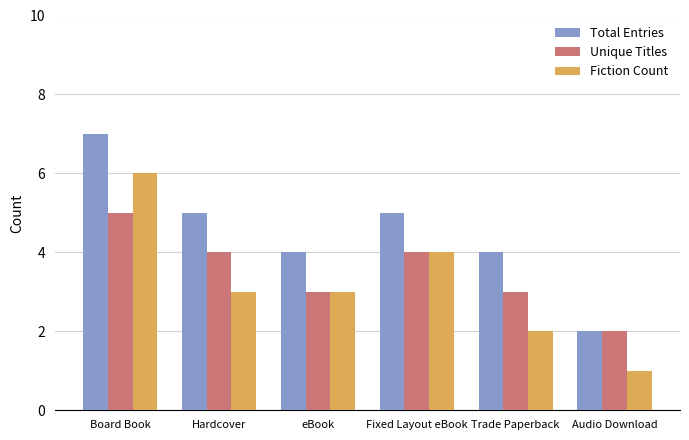

Between Fixed Layout eBook and Trade Paperback, which series saw the biggest shift?

Fiction Count